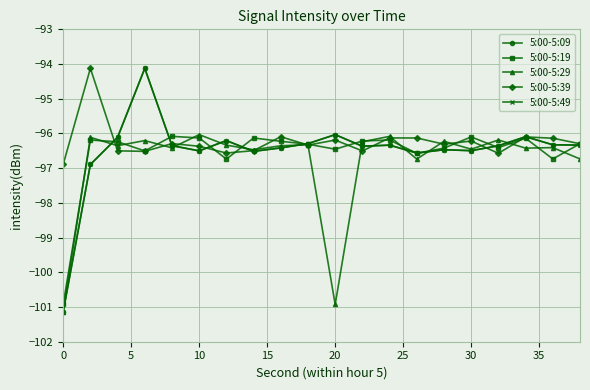

Which series has the widest spread of values?

5:00-5:09